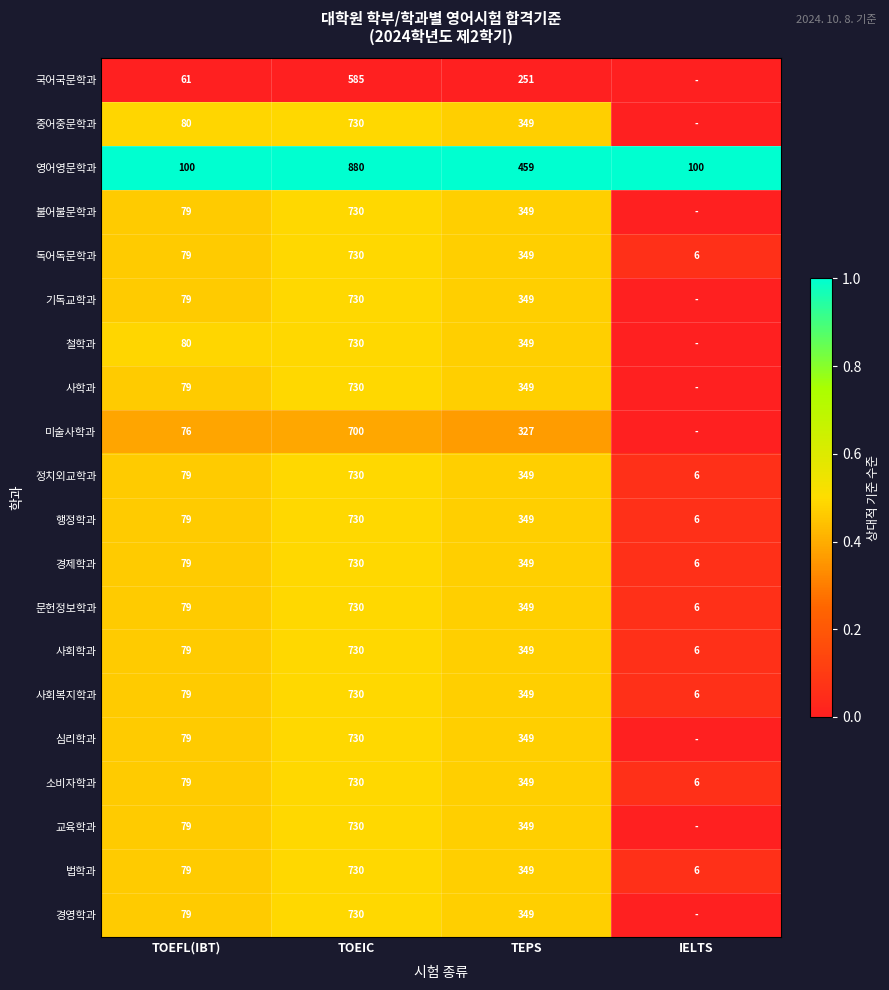

True or false: 경제학과 has a value of 0.1 at IELTS.

False